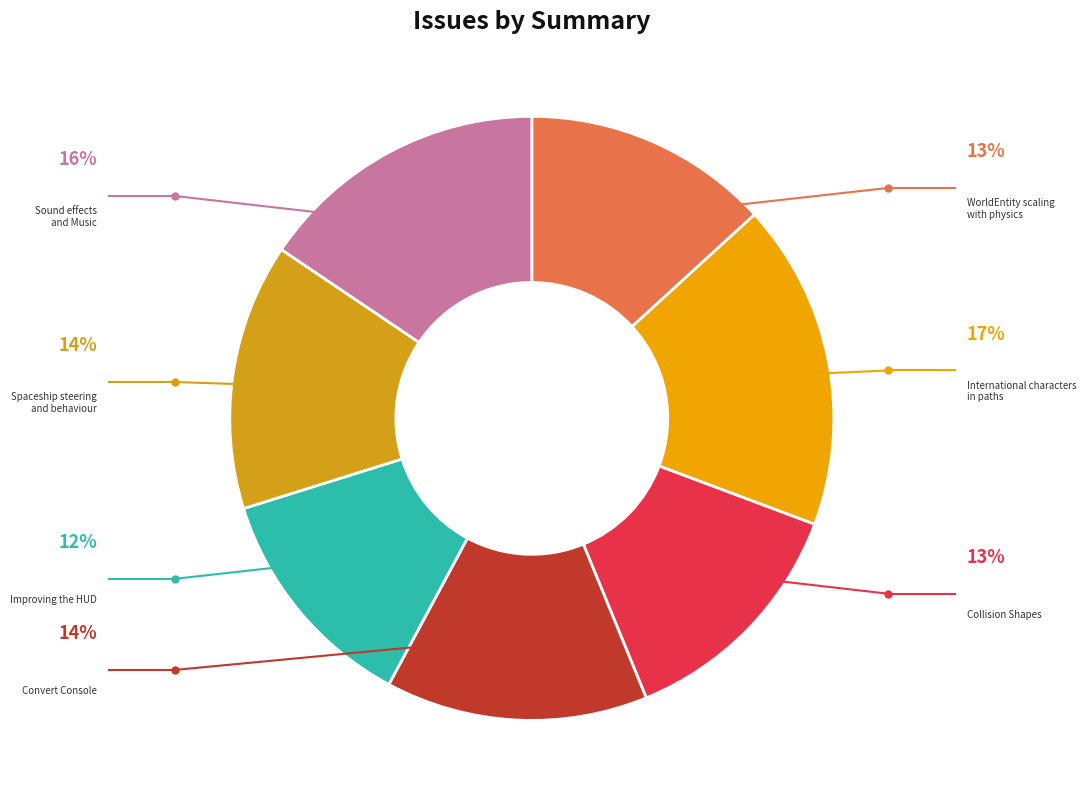

How many slices are in this pie chart?

7